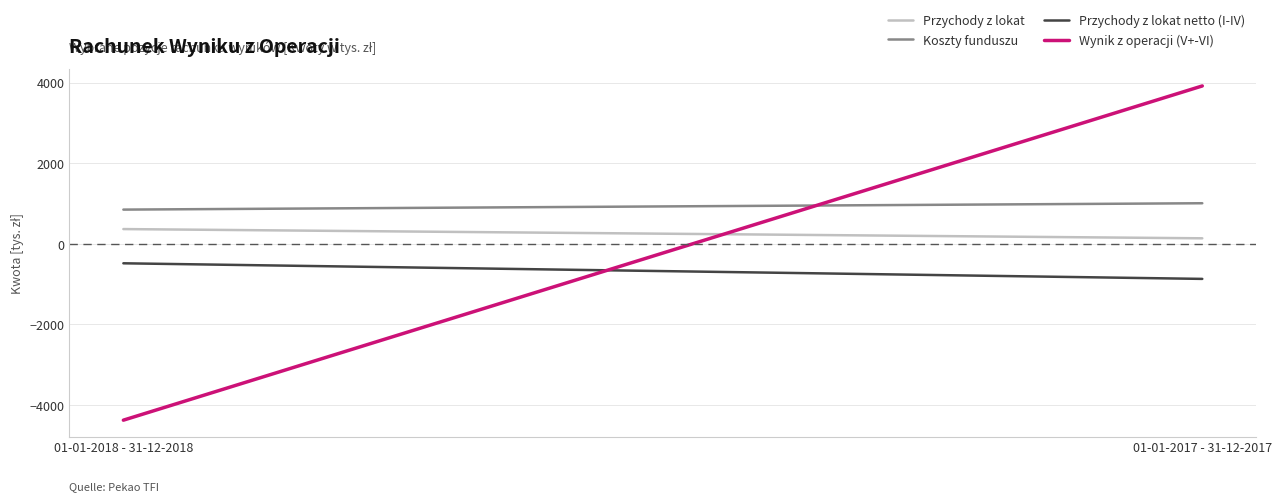

Which series has the largest total across all categories?

Koszty funduszu